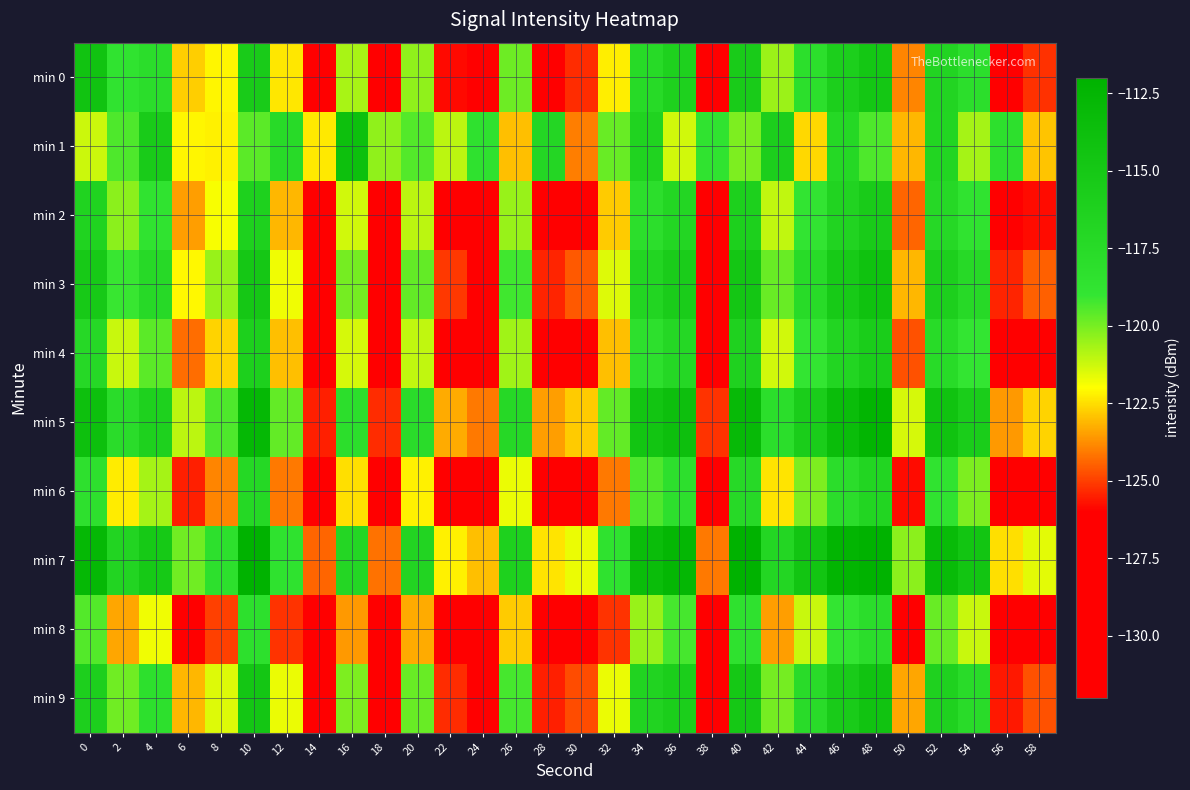

Reading right to left, what are all the values shown in this chart?

min 0: 58=-125.2	56=-126.1	54=-118.1	52=-116.7	50=-123.9	48=-114.9	46=-116.0	44=-118.2	42=-120.5	40=-115.5	38=-127.7	36=-116.2	34=-117.5	32=-122.2	30=-125.3	28=-126.1	26=-119.9	24=-126.7	22=-125.8	20=-120.4	18=-127.8	16=-120.7	14=-128.2	12=-122.4	10=-115.5	8=-122.1	6=-122.8	4=-117.9	2=-118.7	0=-114.4
min 1: 58=-122.9	56=-118.3	54=-120.7	52=-116.8	50=-123.1	48=-119.4	46=-117.2	44=-122.6	42=-115.9	40=-120.1	38=-118.7	36=-121.3	34=-116.5	32=-119.8	30=-124.0	28=-117.0	26=-123.0	24=-118.5	22=-121.0	20=-119.5	18=-120.4	16=-113.9	14=-122.3	12=-117.5	10=-119.6	8=-122.2	6=-122.1	4=-115.4	2=-119.4	0=-121.2
min 2: 58=-125.8	56=-126.7	54=-118.7	52=-117.3	50=-124.4	48=-115.5	46=-116.6	44=-118.9	42=-121.1	40=-116.1	38=-128.2	36=-116.9	34=-118.1	32=-122.8	30=-126.0	28=-126.7	26=-120.5	24=-127.2	22=-126.4	20=-121.0	18=-128.5	16=-121.3	14=-127.4	12=-123.1	10=-116.2	8=-121.9	6=-123.5	4=-118.7	2=-120.3	0=-116.5
min 3: 58=-124.5	56=-125.4	54=-117.4	52=-116.0	50=-123.1	48=-114.2	46=-115.3	44=-117.6	42=-119.8	40=-114.8	38=-126.9	36=-115.6	34=-116.8	32=-121.5	30=-124.6	28=-125.4	26=-119.2	24=-126.0	22=-125.1	20=-119.7	18=-127.2	16=-120.0	14=-127.1	12=-121.8	10=-114.9	8=-120.5	6=-122.1	4=-117.4	2=-119.1	0=-115.2
min 4: 58=-126.0	56=-126.9	54=-119.0	52=-117.6	50=-124.7	48=-115.7	46=-116.8	44=-119.0	42=-121.3	40=-116.3	38=-128.5	36=-117.1	34=-118.3	32=-123.0	30=-126.1	28=-126.8	26=-120.6	24=-127.4	22=-126.6	20=-121.1	18=-128.6	16=-121.4	14=-128.8	12=-123.0	10=-116.1	8=-122.7	6=-124.3	4=-119.6	2=-121.2	0=-117.3
min 5: 58=-122.7	56=-123.6	54=-115.7	52=-114.3	50=-121.4	48=-112.4	46=-113.5	44=-115.7	42=-118.0	40=-113.0	38=-125.2	36=-113.8	34=-114.6	32=-119.7	30=-122.8	28=-123.5	26=-117.3	24=-124.1	22=-123.3	20=-117.8	18=-125.3	16=-118.1	14=-125.5	12=-119.7	10=-112.8	8=-119.4	6=-121.0	4=-116.2	2=-117.8	0=-113.9
min 6: 58=-127.1	56=-128.0	54=-120.1	52=-118.7	50=-125.8	48=-116.8	46=-117.9	44=-120.1	42=-122.4	40=-117.4	38=-129.6	36=-118.2	34=-119.4	32=-124.1	30=-127.2	28=-127.9	26=-121.7	24=-128.5	22=-127.7	20=-122.2	18=-129.7	16=-122.5	14=-129.9	12=-124.1	10=-117.2	8=-123.9	6=-125.5	4=-120.7	2=-122.3	0=-118.4
min 7: 58=-121.6	56=-122.5	54=-114.6	52=-113.2	50=-120.3	48=-111.3	46=-112.4	44=-114.6	42=-116.9	40=-111.9	38=-124.1	36=-112.7	34=-113.5	32=-118.6	30=-121.7	28=-122.4	26=-116.2	24=-123.0	22=-122.2	20=-116.7	18=-124.2	16=-117.0	14=-124.4	12=-118.6	10=-111.7	8=-118.3	6=-119.9	4=-115.1	2=-116.7	0=-112.8
min 8: 58=-128.2	56=-129.1	54=-121.2	52=-119.8	50=-126.9	48=-117.9	46=-119.0	44=-121.2	42=-123.5	40=-118.5	38=-130.7	36=-119.3	34=-120.5	32=-125.2	30=-128.3	28=-129.0	26=-122.8	24=-129.6	22=-128.8	20=-123.3	18=-130.8	16=-123.6	14=-131.0	12=-125.2	10=-118.3	8=-125.0	6=-126.6	4=-121.8	2=-123.4	0=-119.5
min 9: 58=-124.7	56=-125.6	54=-117.7	52=-116.3	50=-123.4	48=-114.4	46=-115.5	44=-117.7	42=-120.0	40=-115.0	38=-127.2	36=-115.8	34=-116.6	32=-121.7	30=-124.8	28=-125.5	26=-119.3	24=-126.1	22=-125.3	20=-119.8	18=-127.3	16=-120.1	14=-127.5	12=-121.7	10=-114.8	8=-121.5	6=-123.1	4=-118.3	2=-119.9	0=-116.0